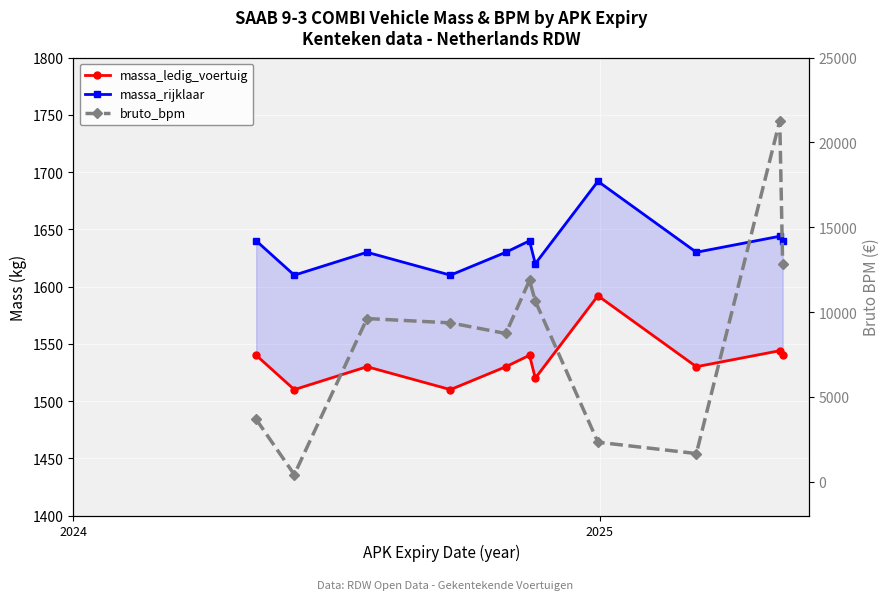

What are all the series names shown in the legend?

massa_ledig_voertuig, massa_rijklaar, bruto_bpm